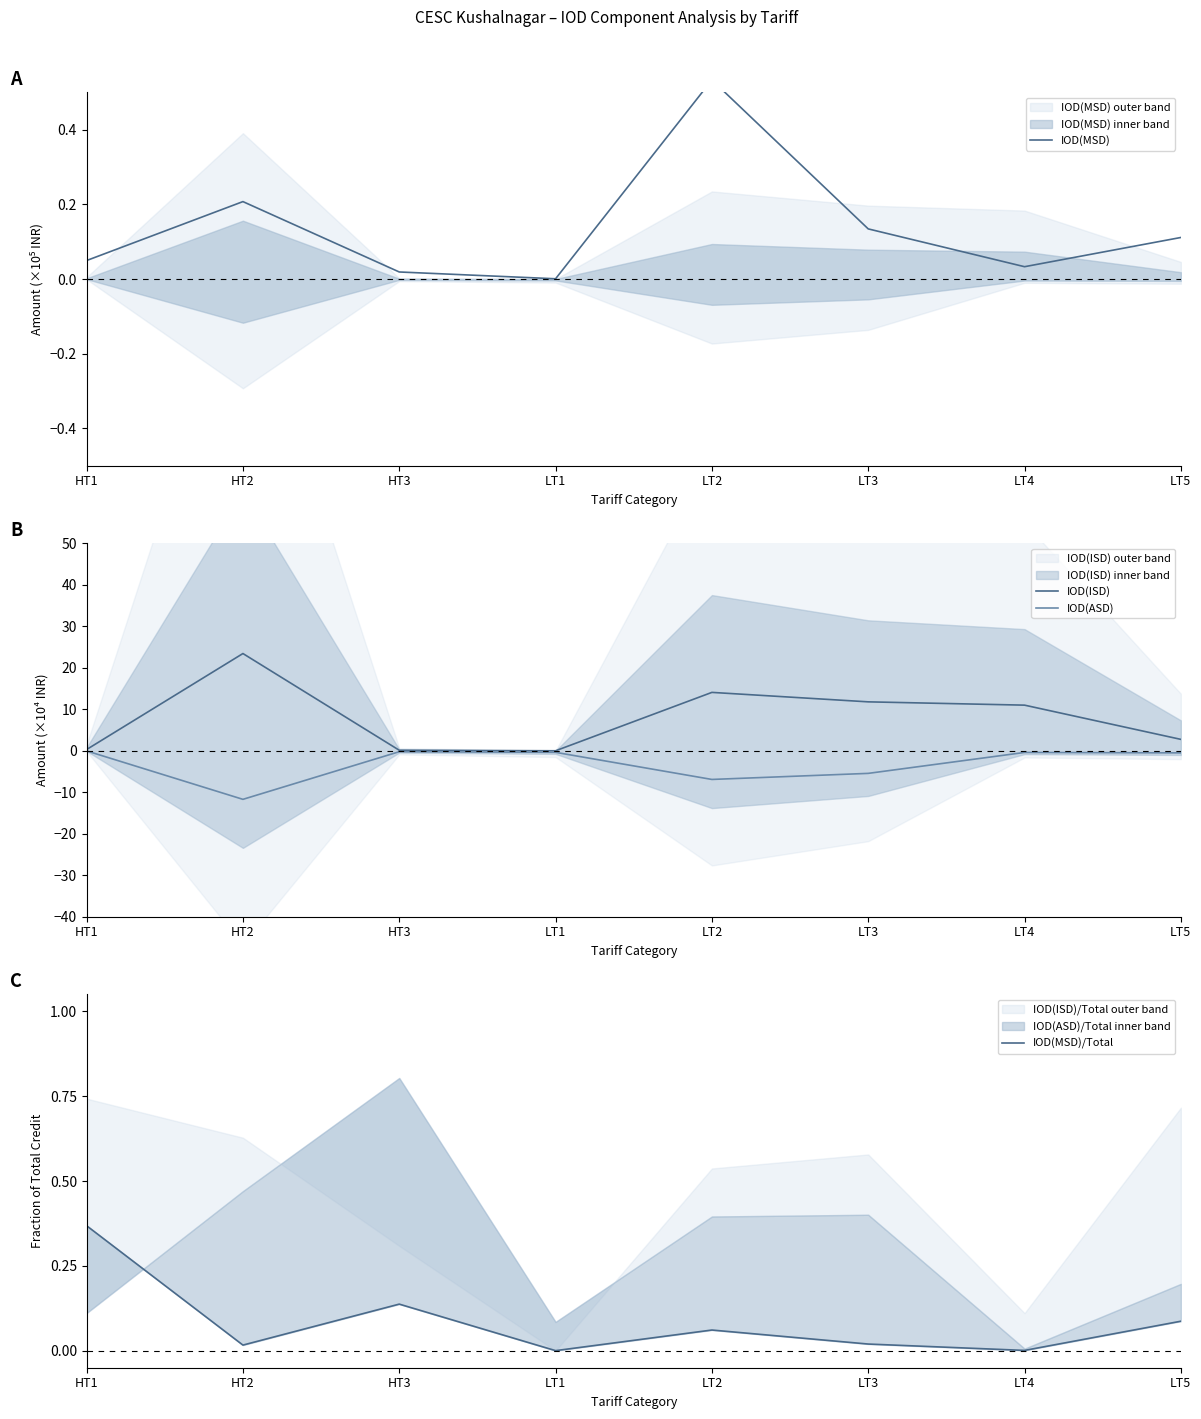

What is the average value of the IOD(ISD) series?

7.9